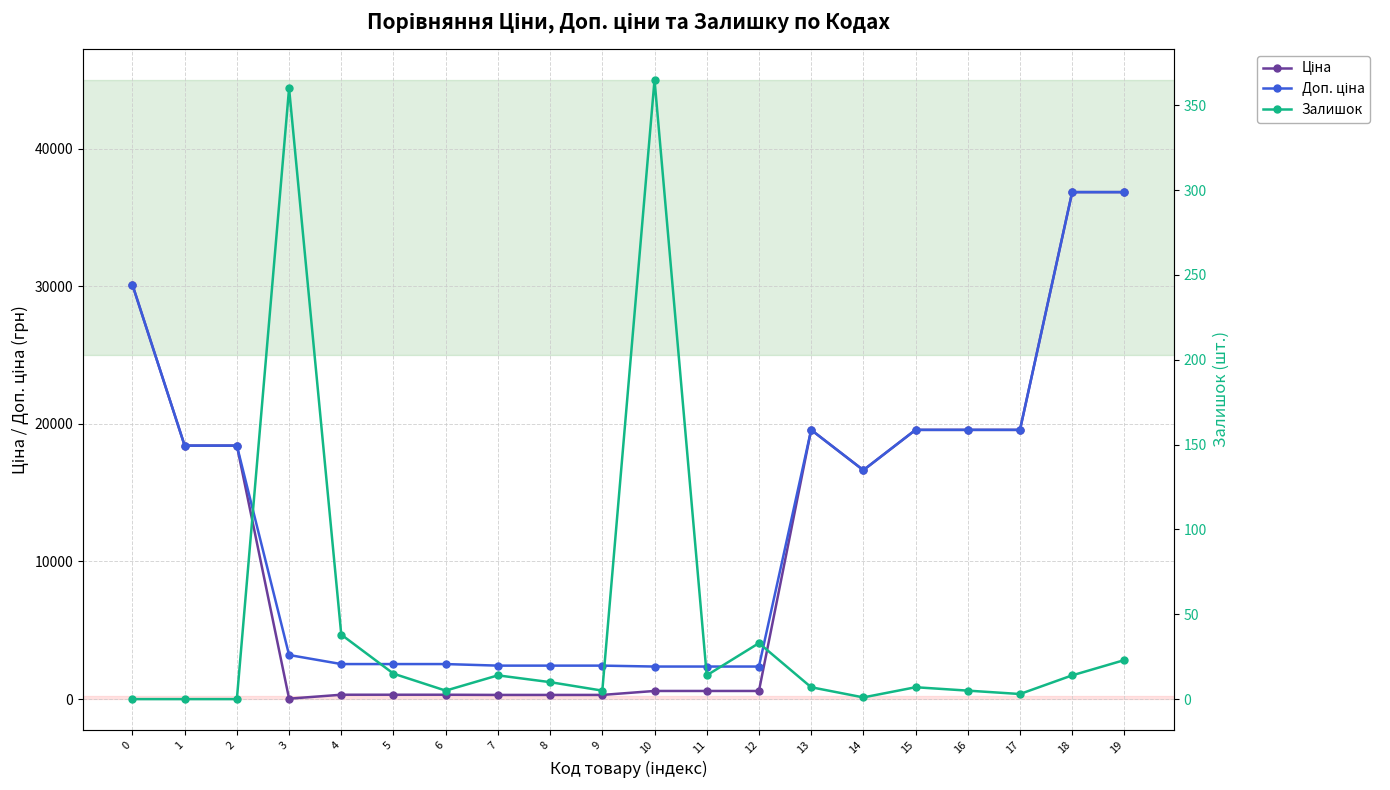

How many interior local peaks does the Доп. ціна series have?

1